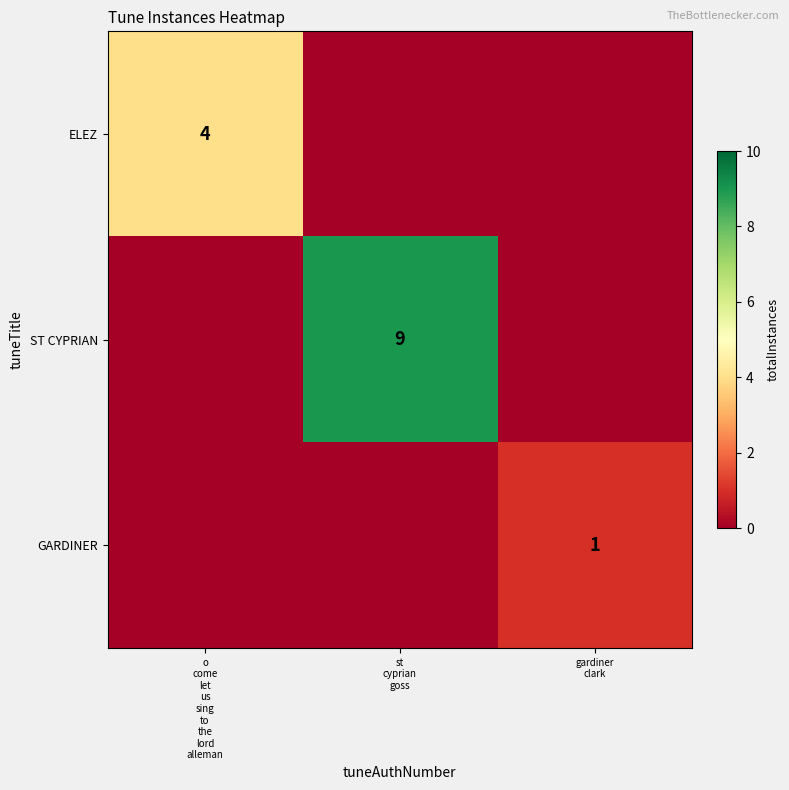

Where is ELEZ nearest to the value 2?

o come let us sing to the lord alleman